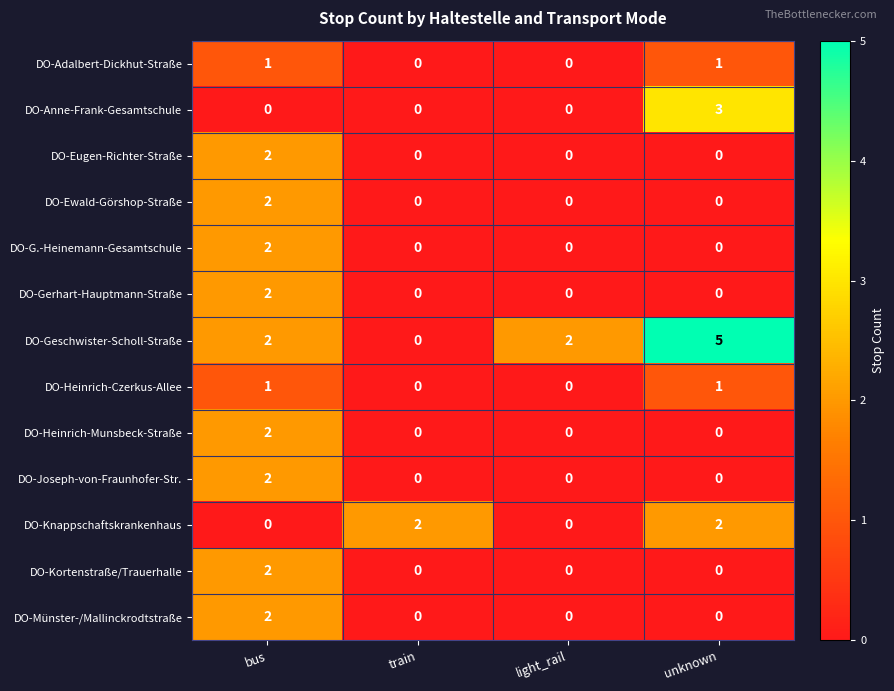

How many categories are shown in the chart?

4